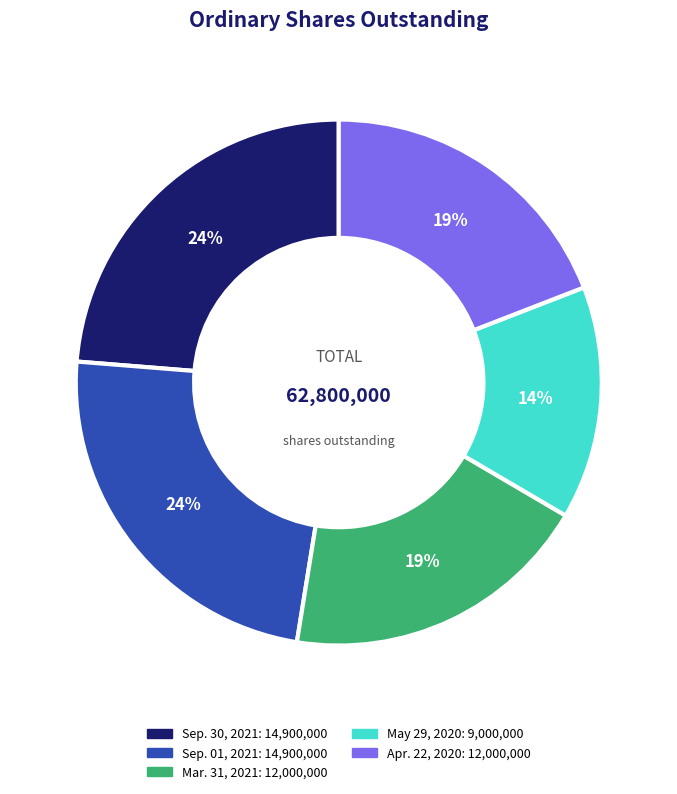

Which slice is the smallest?

May 29, 2020